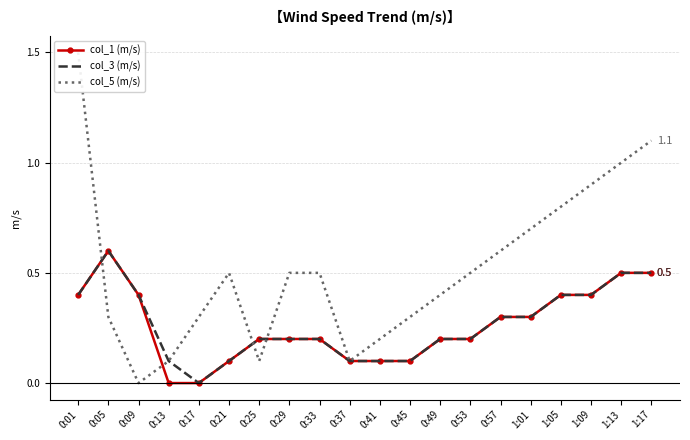

Which series changed the most between 0:13 and 0:49?

col_5 (m/s)